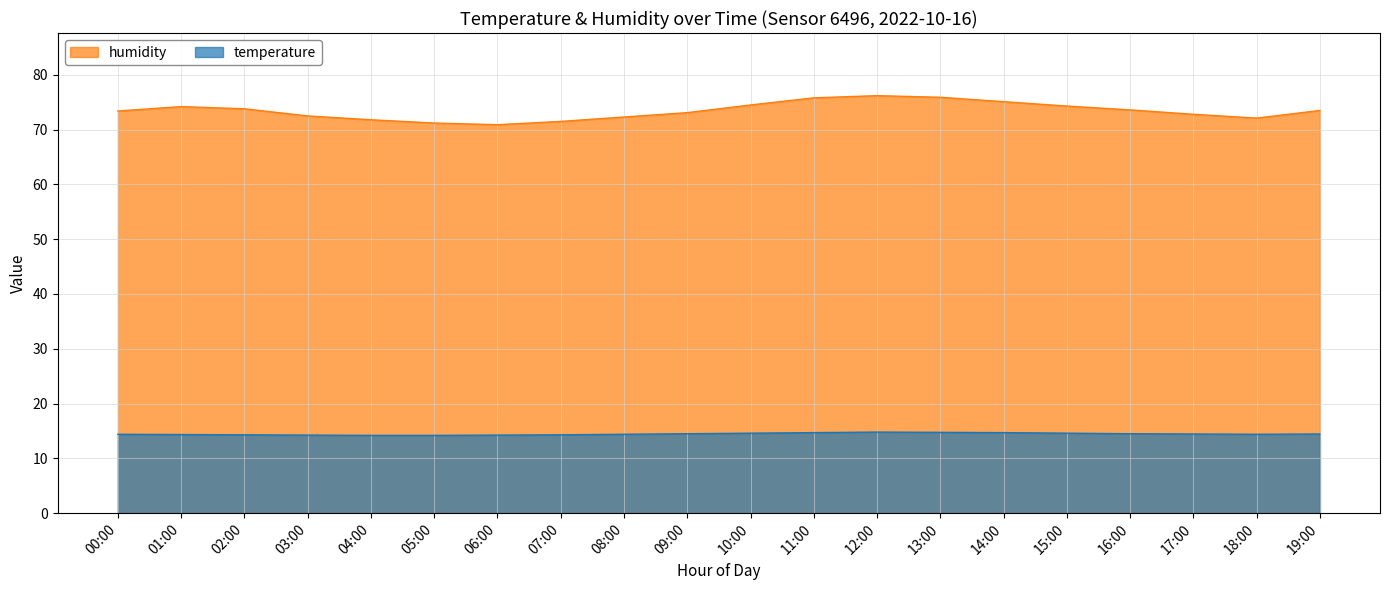

What is the average value of the humidity series?

73.4